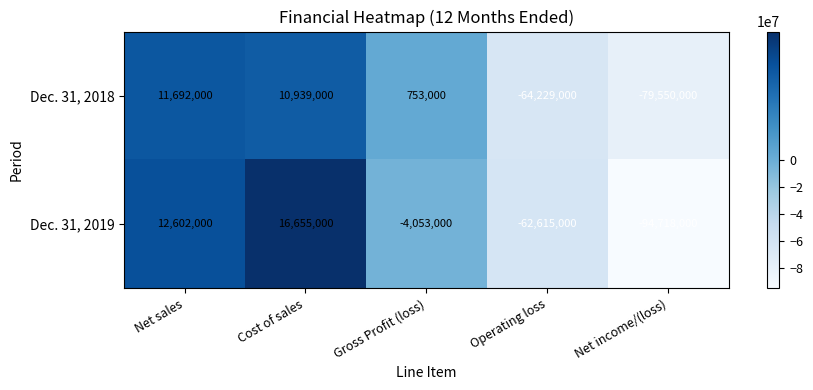

Which series has the largest total across all categories?

Dec. 31, 2018